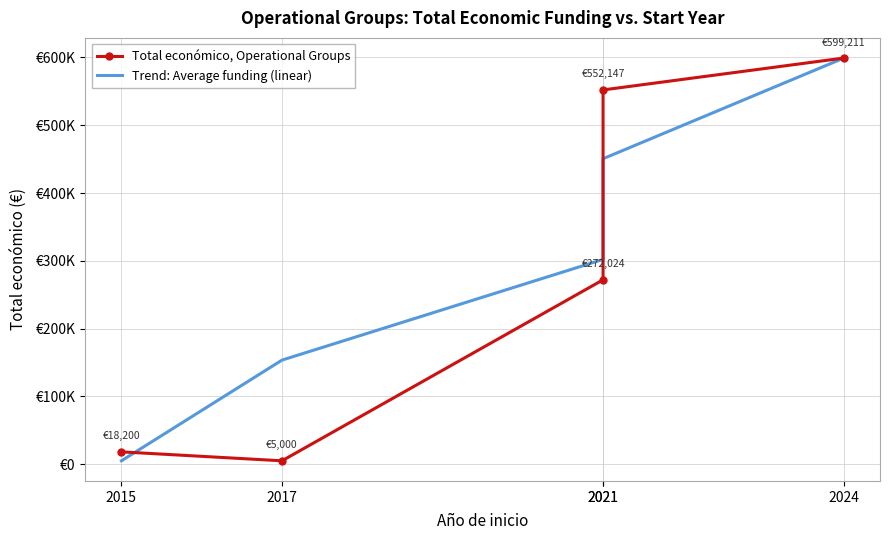

Reading left to right, list all the values displayed in this chart.

Total económico, Operational Groups: 18200.0	5000.0	272024.0	552147.0	599211.0
Trend: Average funding (linear): 5000.0	153552.8	302105.5	450658.2	599211.0